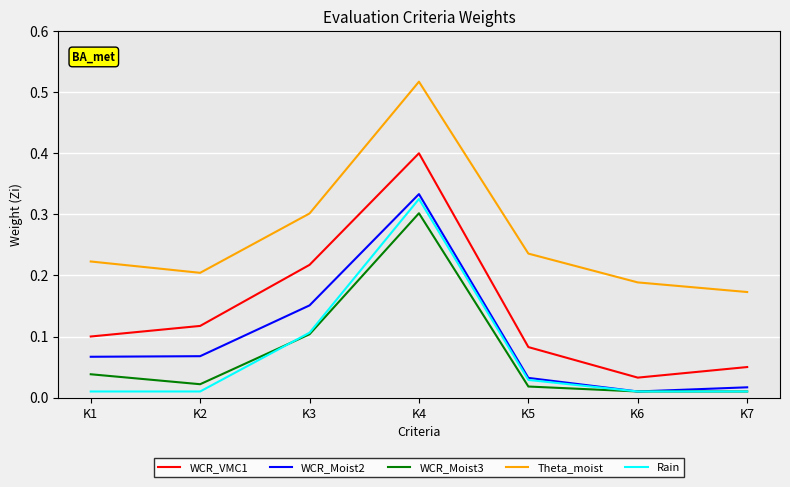

At which category is the sum across all series the highest?

K4